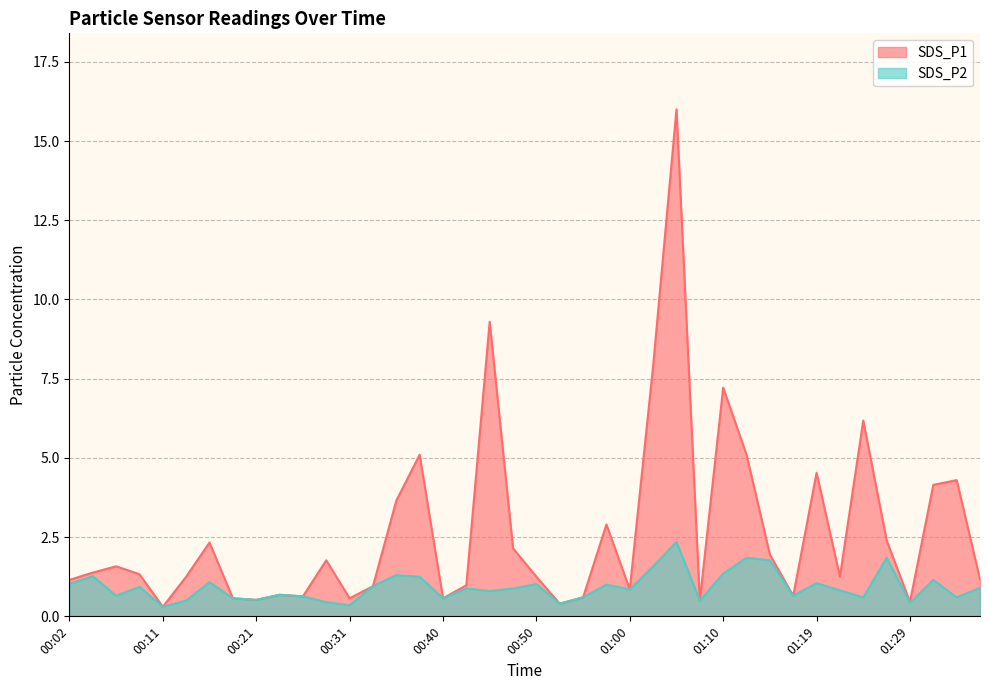

What is the label of the 22nd point from the left?

00:53